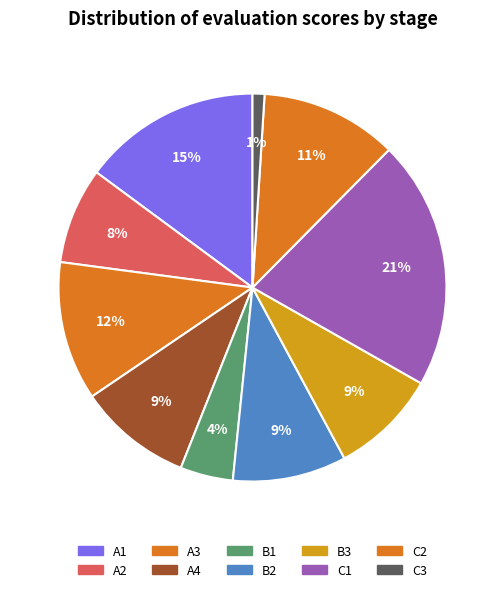

How many segments does this pie chart have?

10